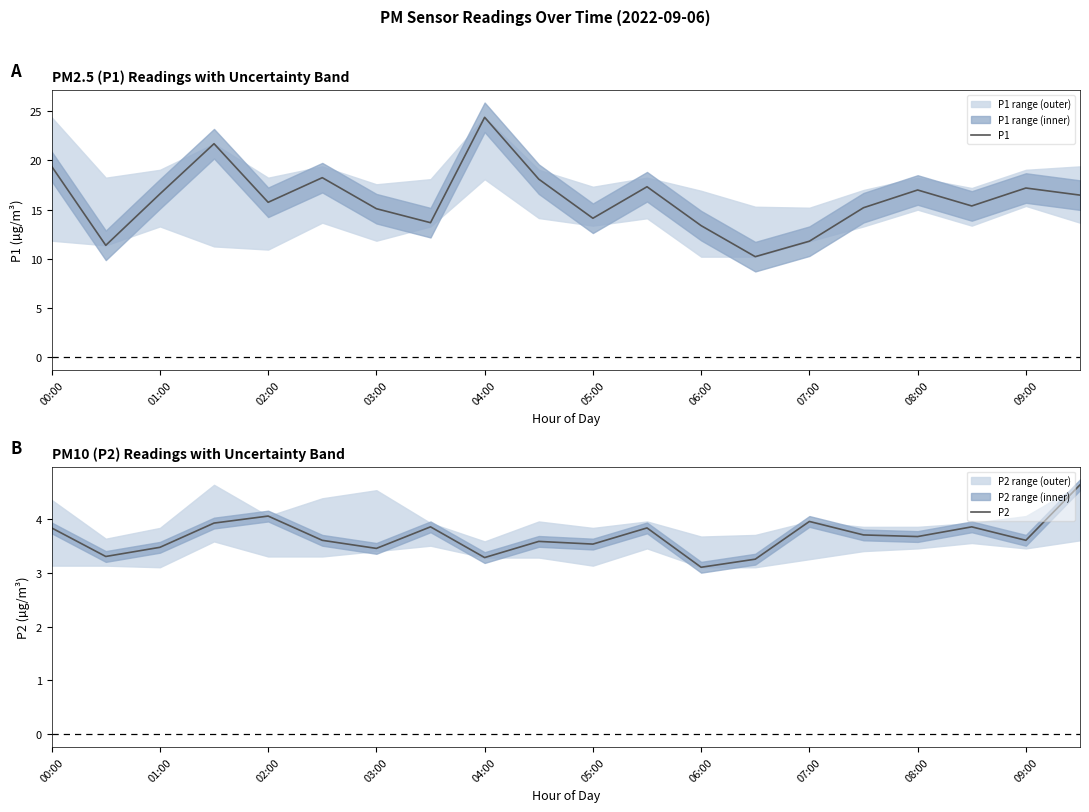

Is it true that P2 equals 5.0 at 06:00?

False